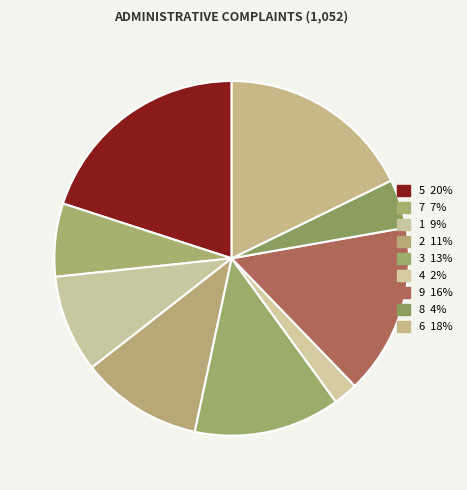

Which has a higher value, 2 or 8?

2